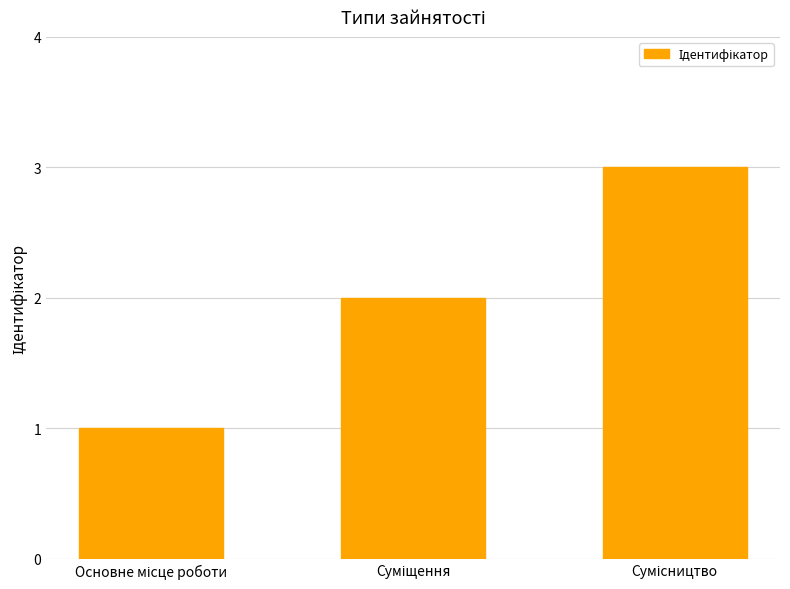

What is the sum of all values?

6